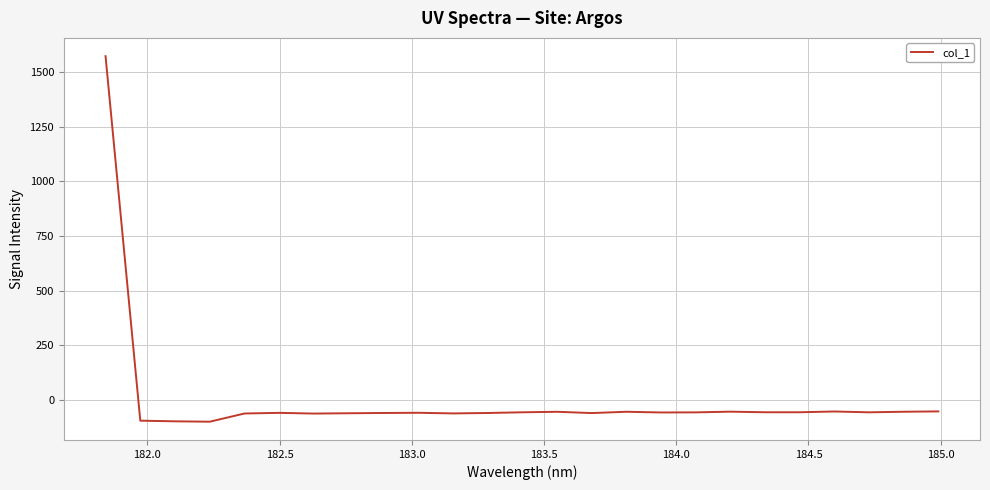

How many values exceed -56?

12